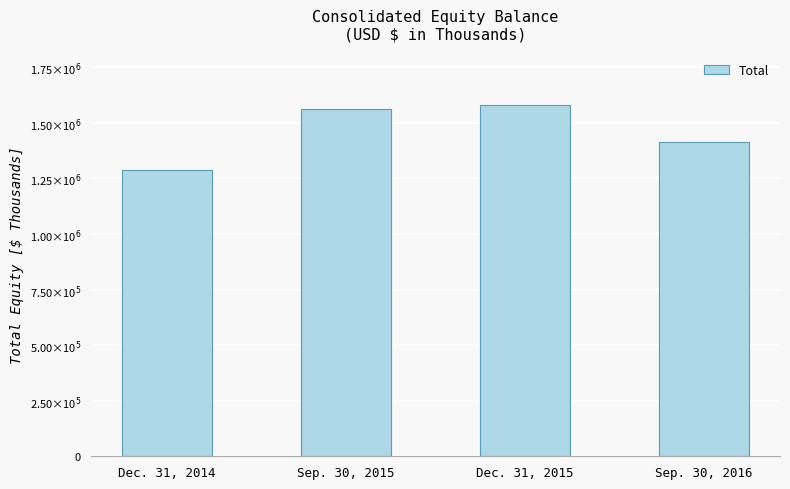

What is the minimum value shown in the chart?

1286087